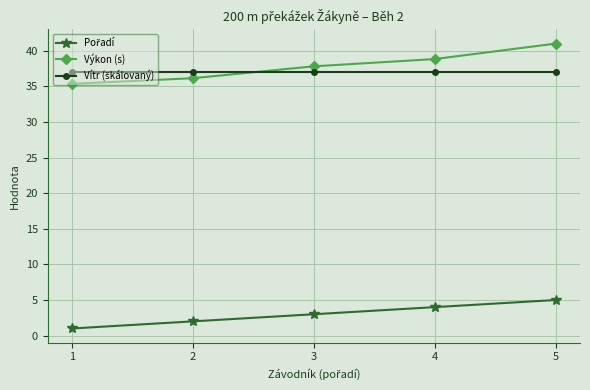

The value of Výkon (s) at 1 is 35.3. True or false?

True